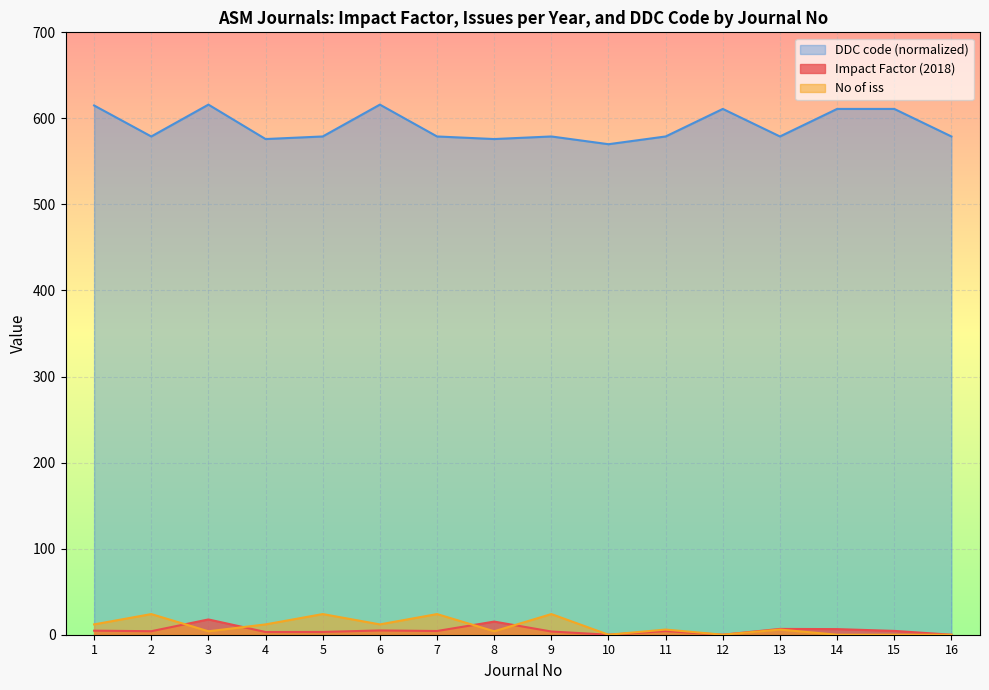

What is the difference between the maximum and minimum values in the No of iss series?

24.0